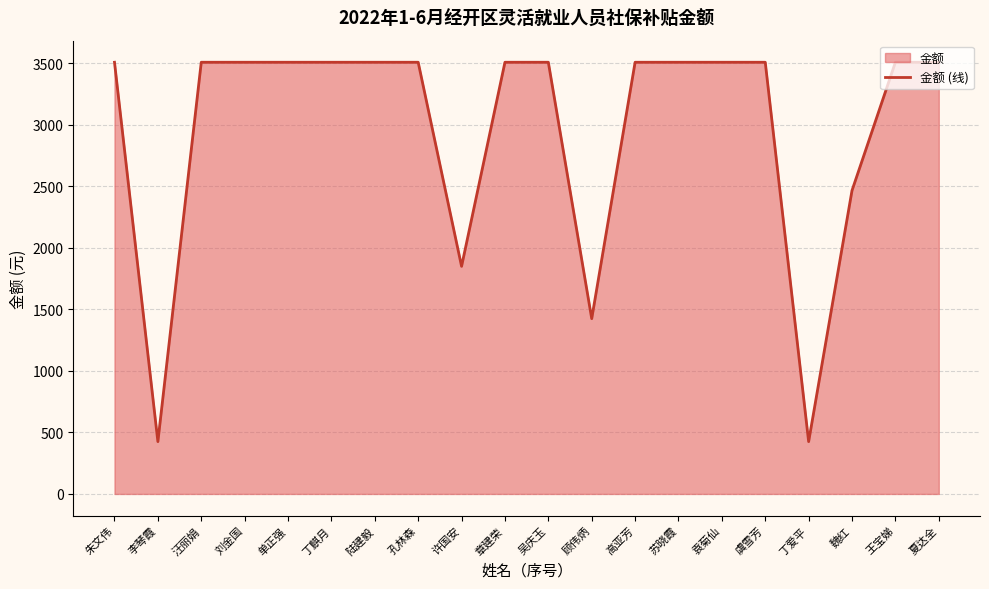

Does the chart display data point markers on the line(s)?

No